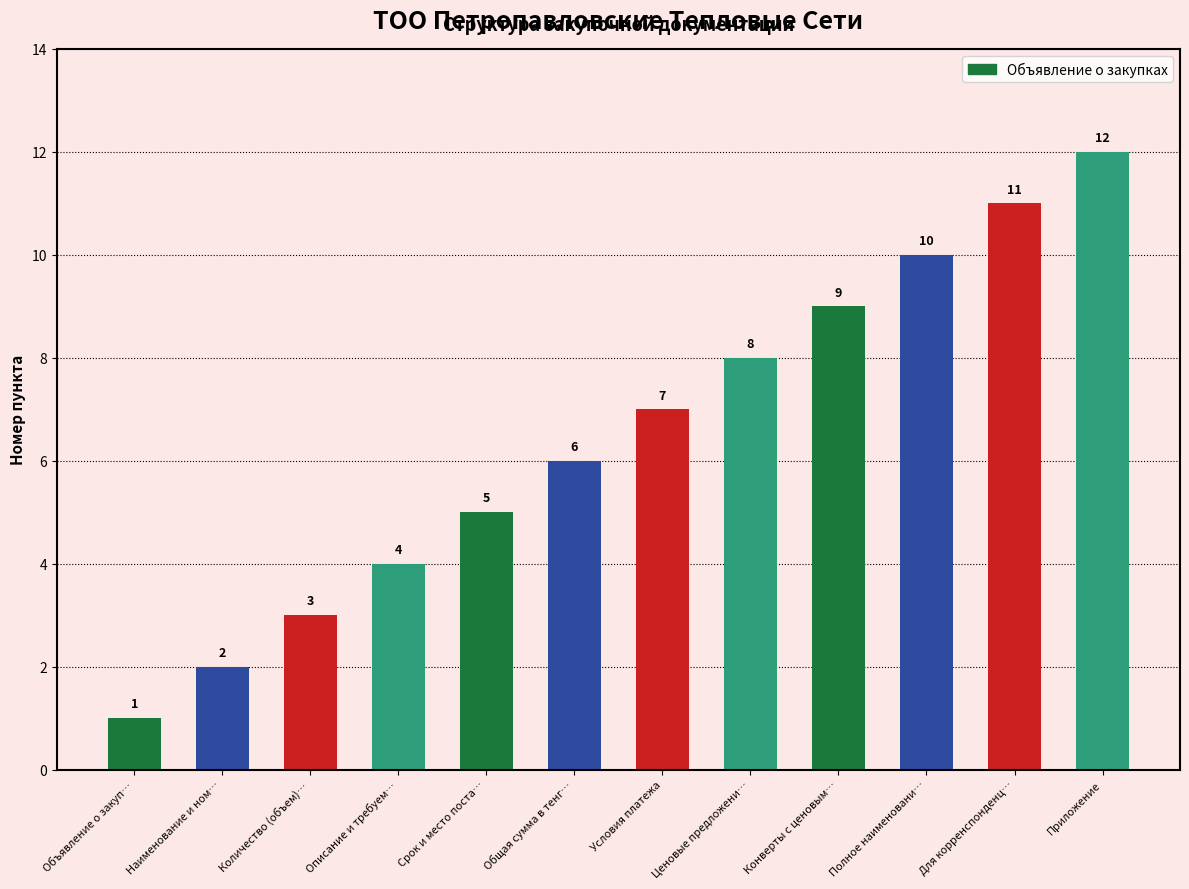

Which category has the highest value across all series?

Приложение